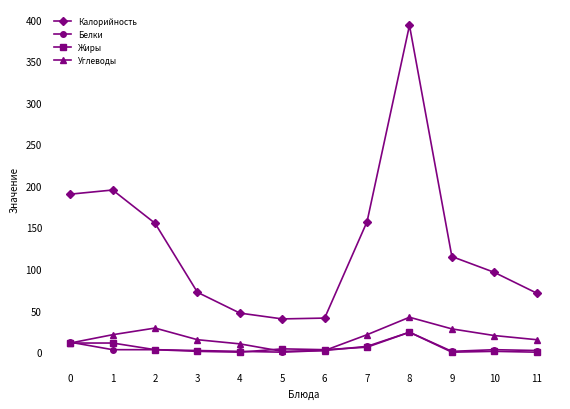

What is the total value across all series at 5?

45